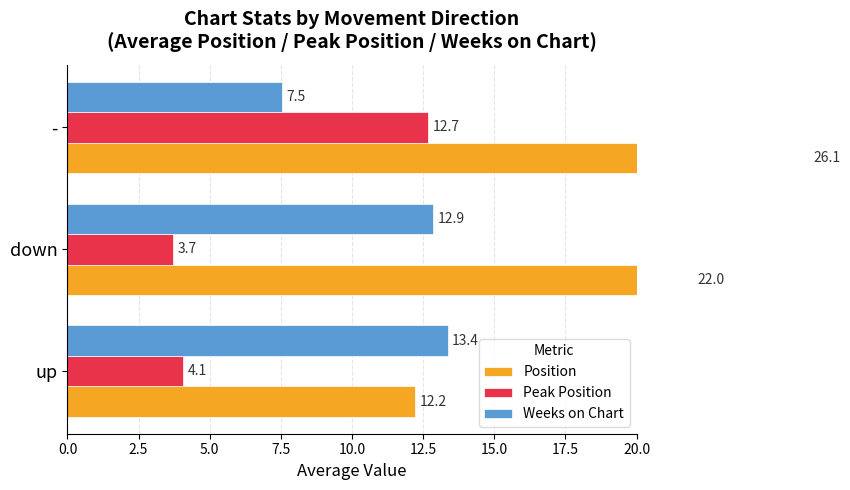

How many data points does each series have?

3